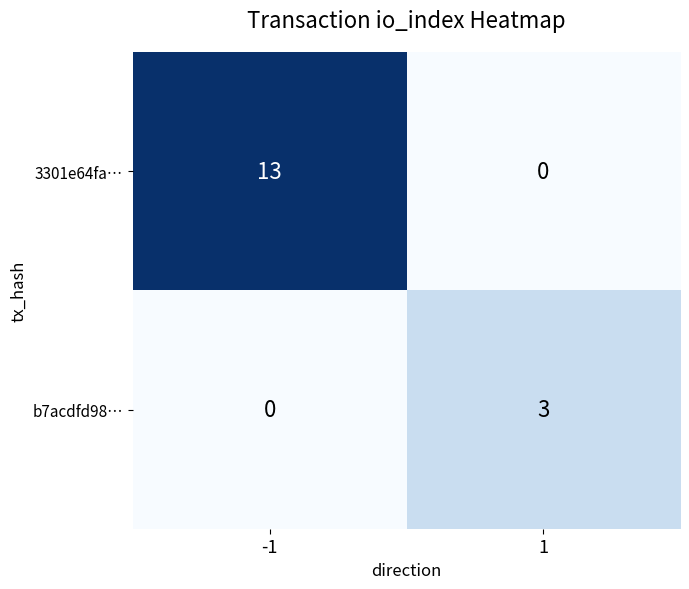

How many positive values does the 3301e64fa… series have?

1